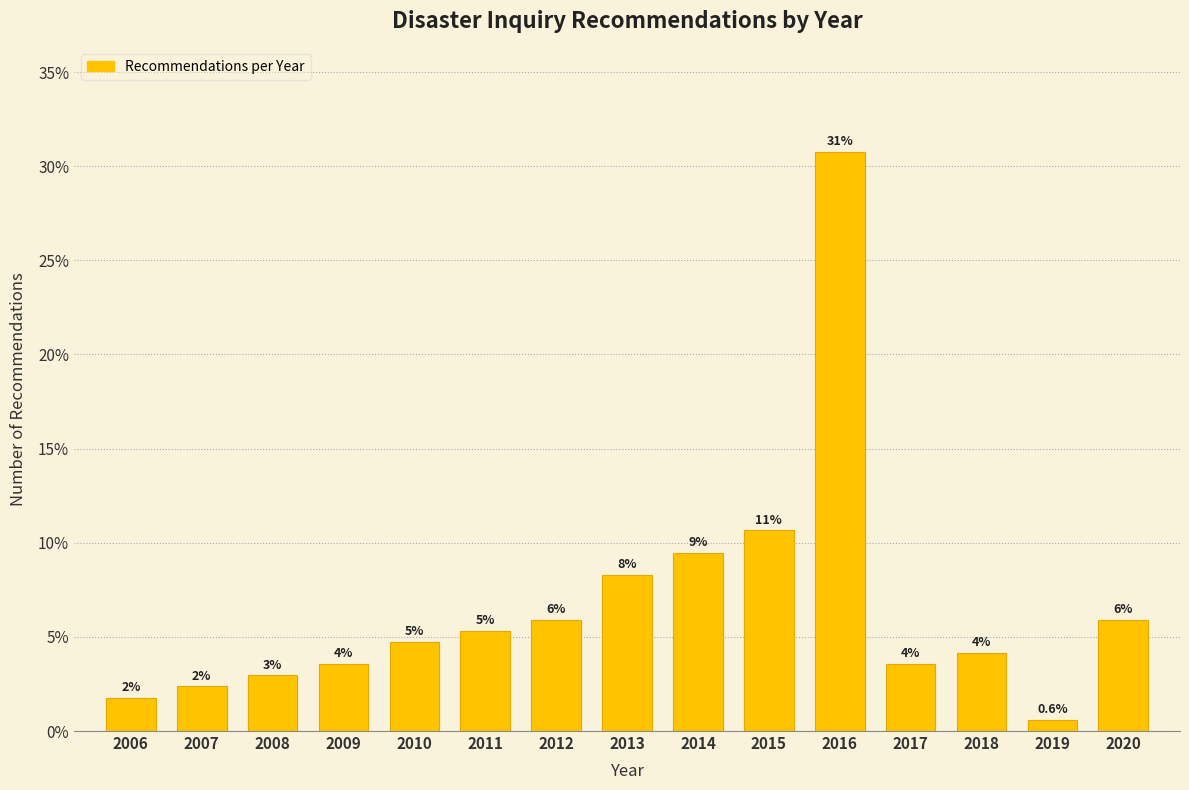

How many bars are there in total?

15